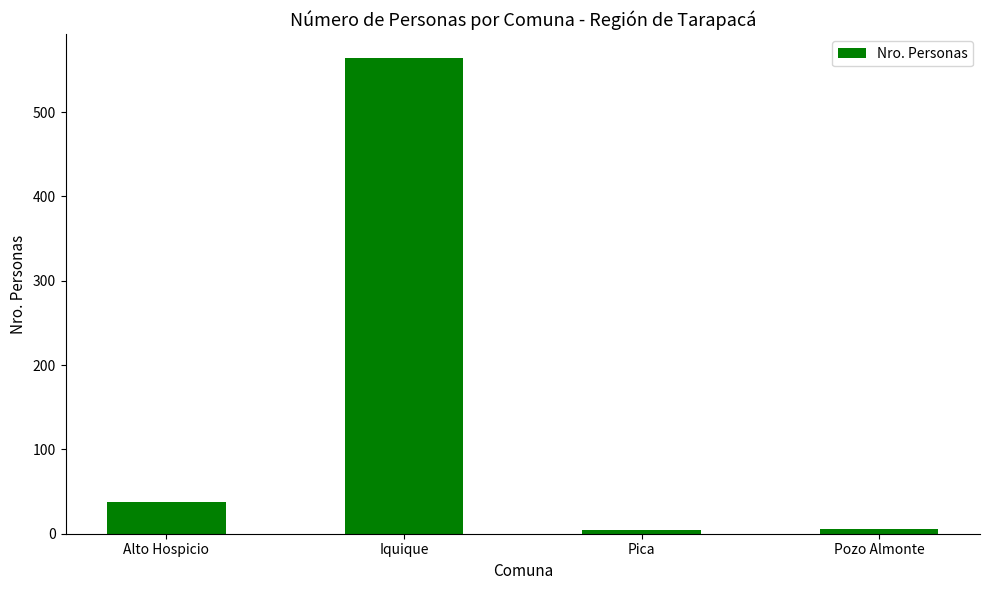

Read the value at Pozo Almonte.

6